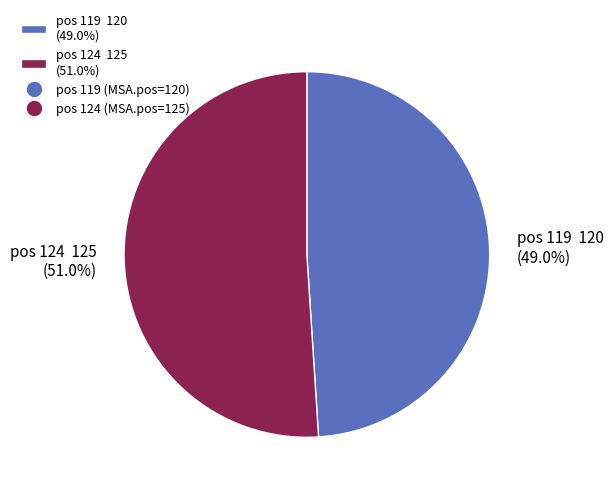

Approximately how many times larger is the value at pos 124 125 (51.0%) compared to pos 119 120 (49.0%)?

1.0